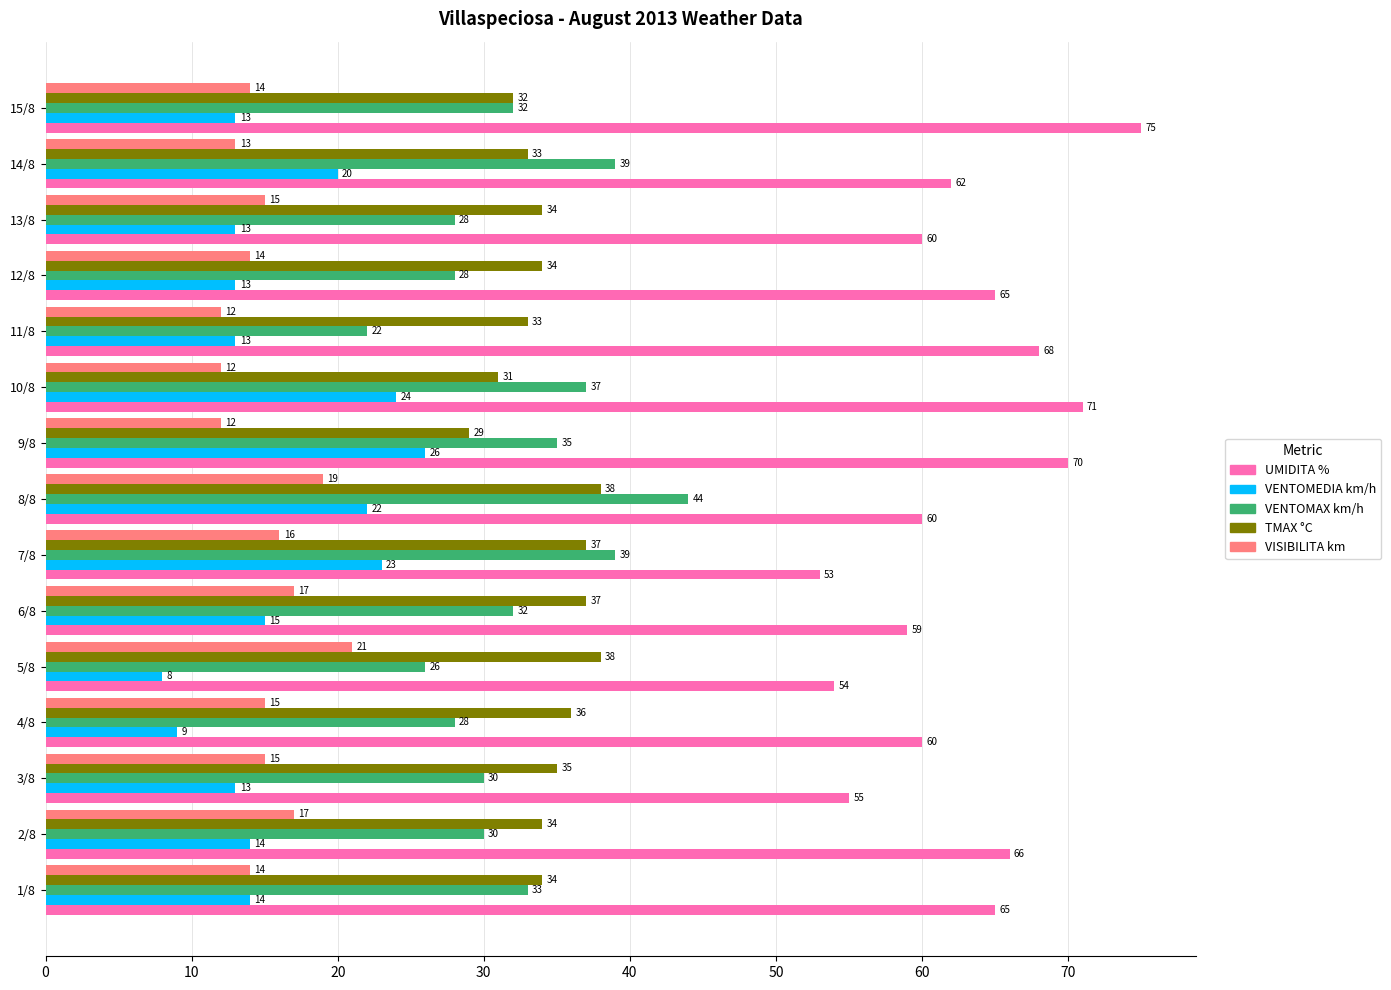

At which label is VISIBILITA km closest to 16?

7/8